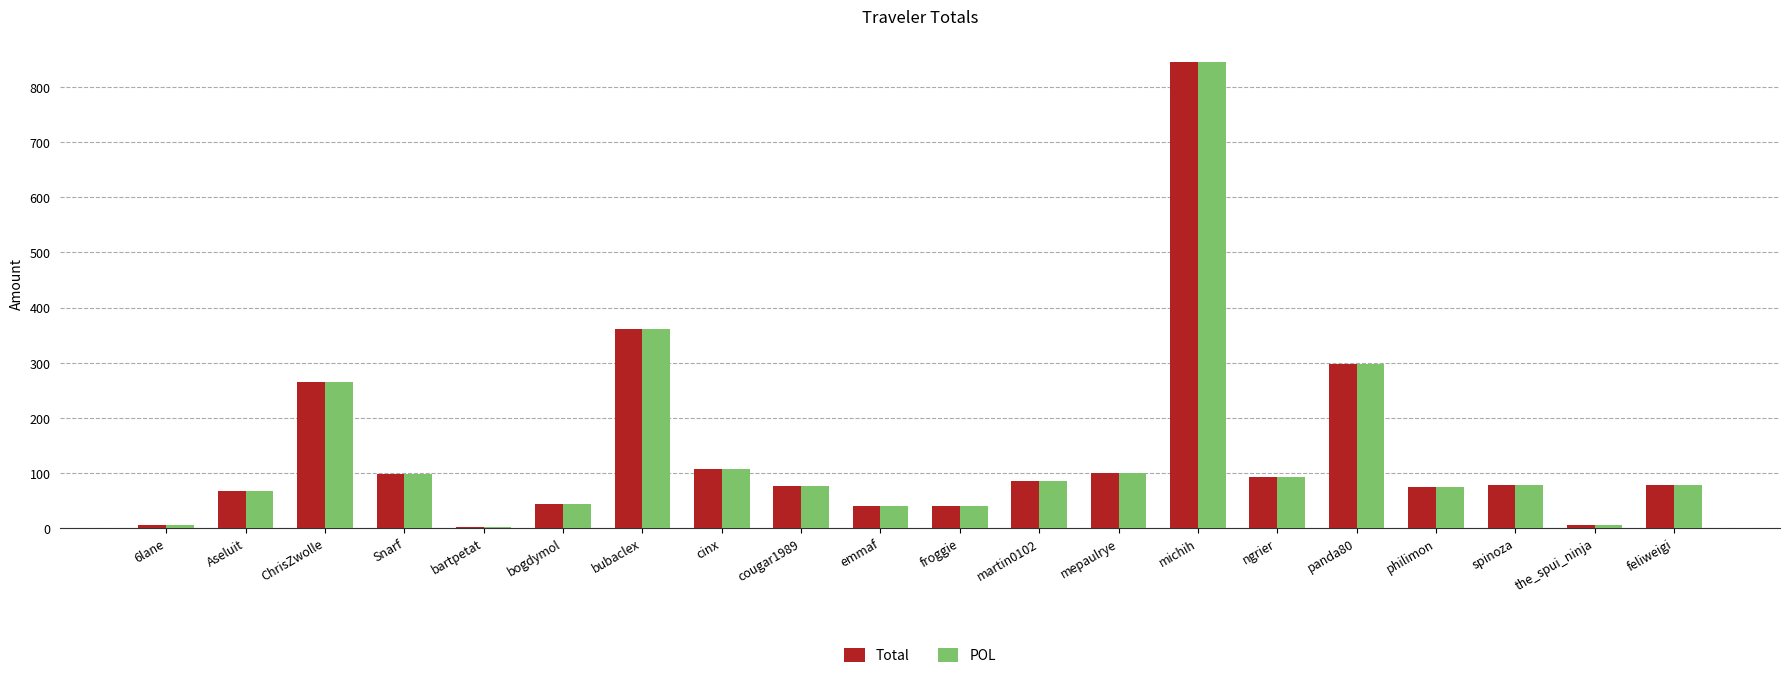

What is the sum of all POL values?

2750.9